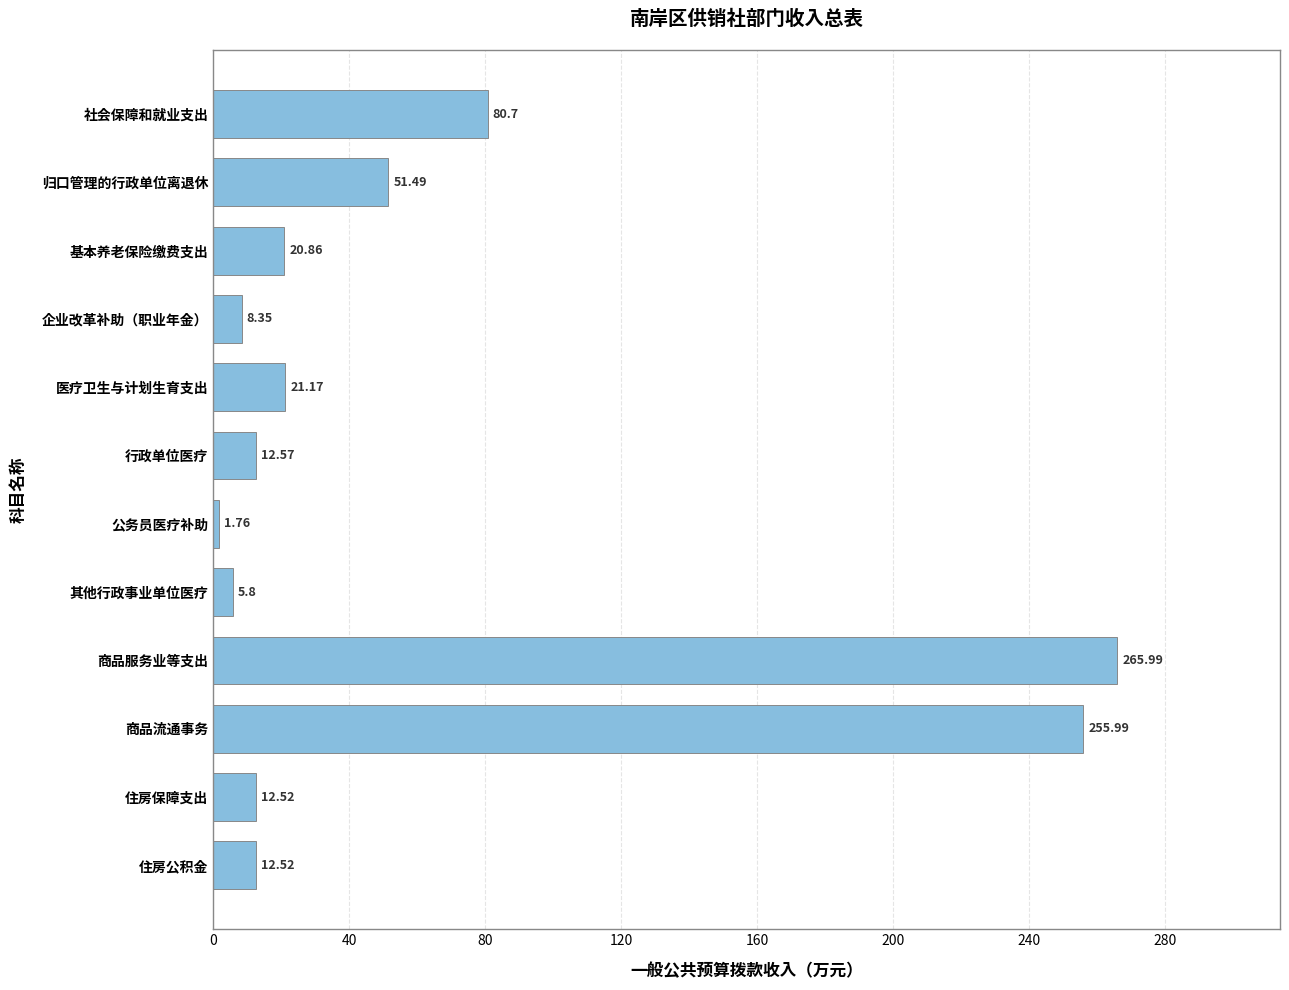

How many distinct data groups are displayed?

1